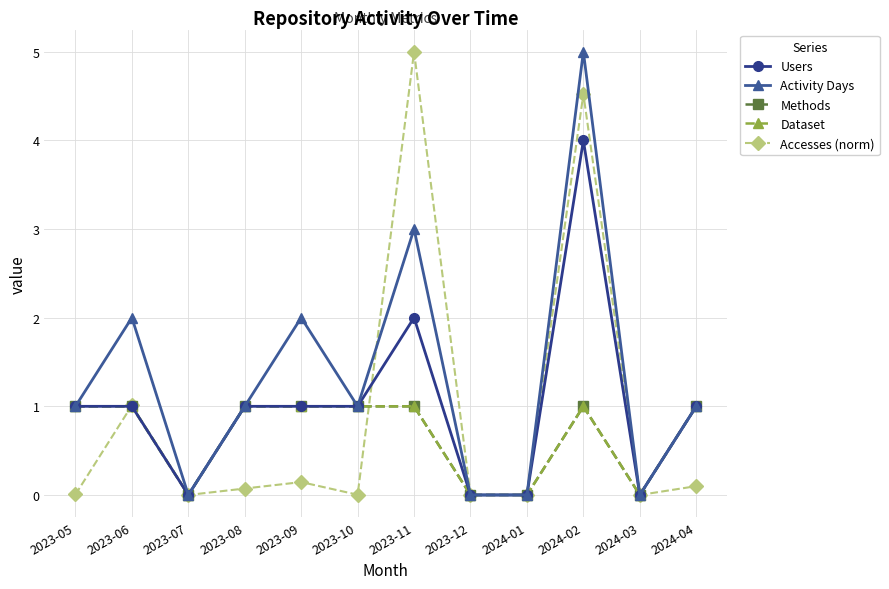

Which category has the lowest value in the Activity Days series?

2023-07